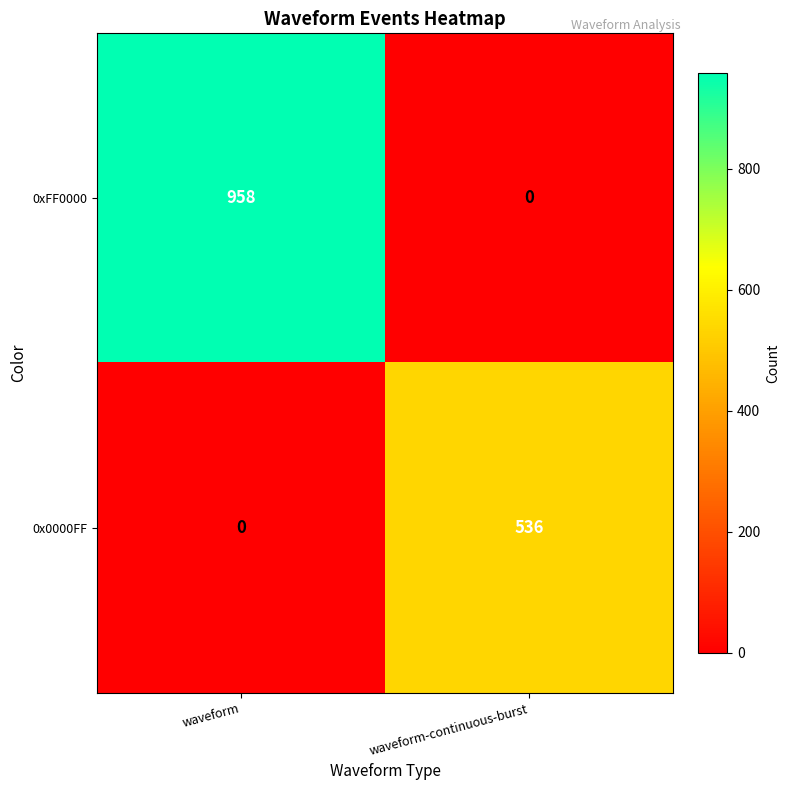

At which label is 0x0000FF closest to 268?

waveform